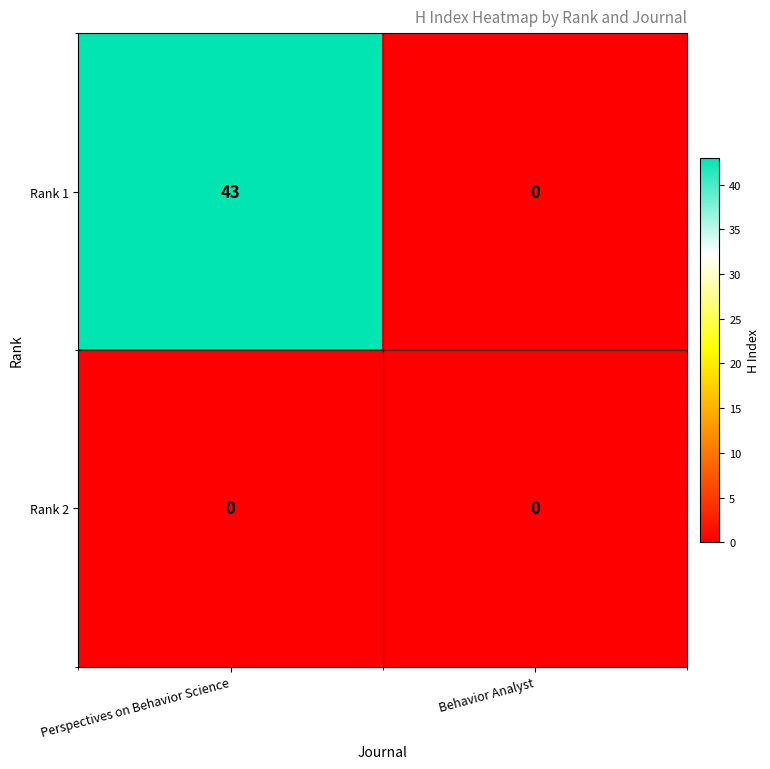

Reading right to left, transcribe all the data shown in this chart.

Rank 1: 0	43
Rank 2: 0	0